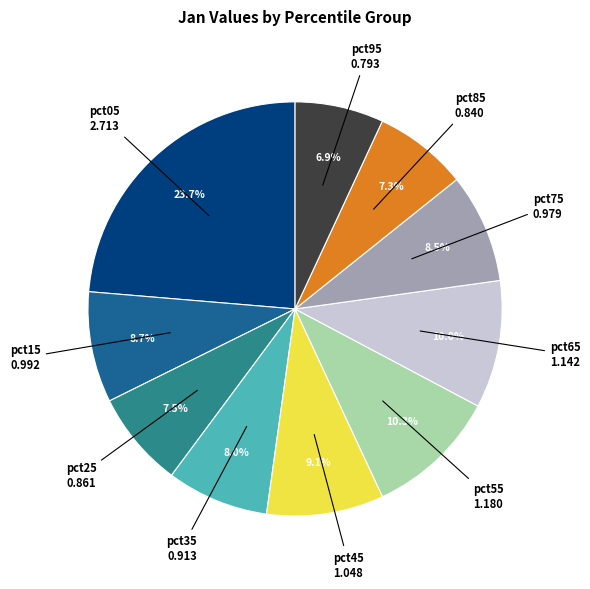

Is there a majority slice in this chart?

No